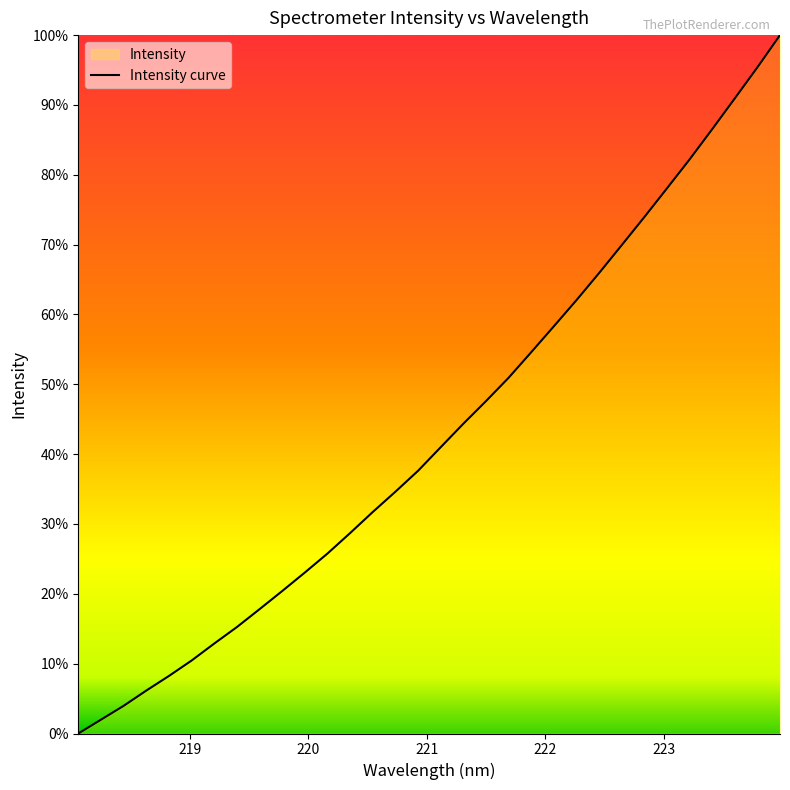

Does the chart display data point markers on the line(s)?

No